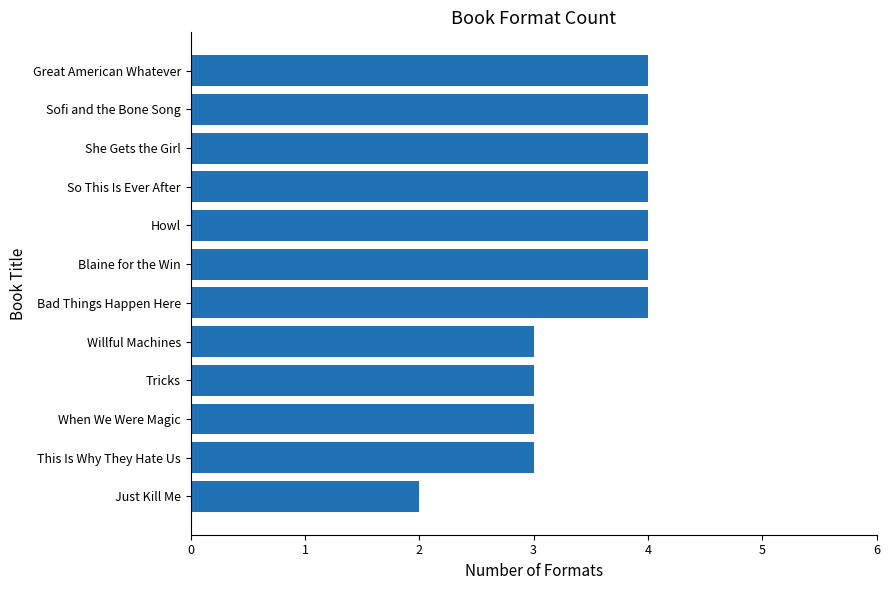

Reading bottom to top, transcribe all the data shown in this chart.

Just Kill Me=2	This Is Why They Hate Us=3	When We Were Magic=3	Tricks=3	Willful Machines=3	Bad Things Happen Here=4	Blaine for the Win=4	Howl=4	So This Is Ever After=4	She Gets the Girl=4	Sofi and the Bone Song=4	Great American Whatever=4